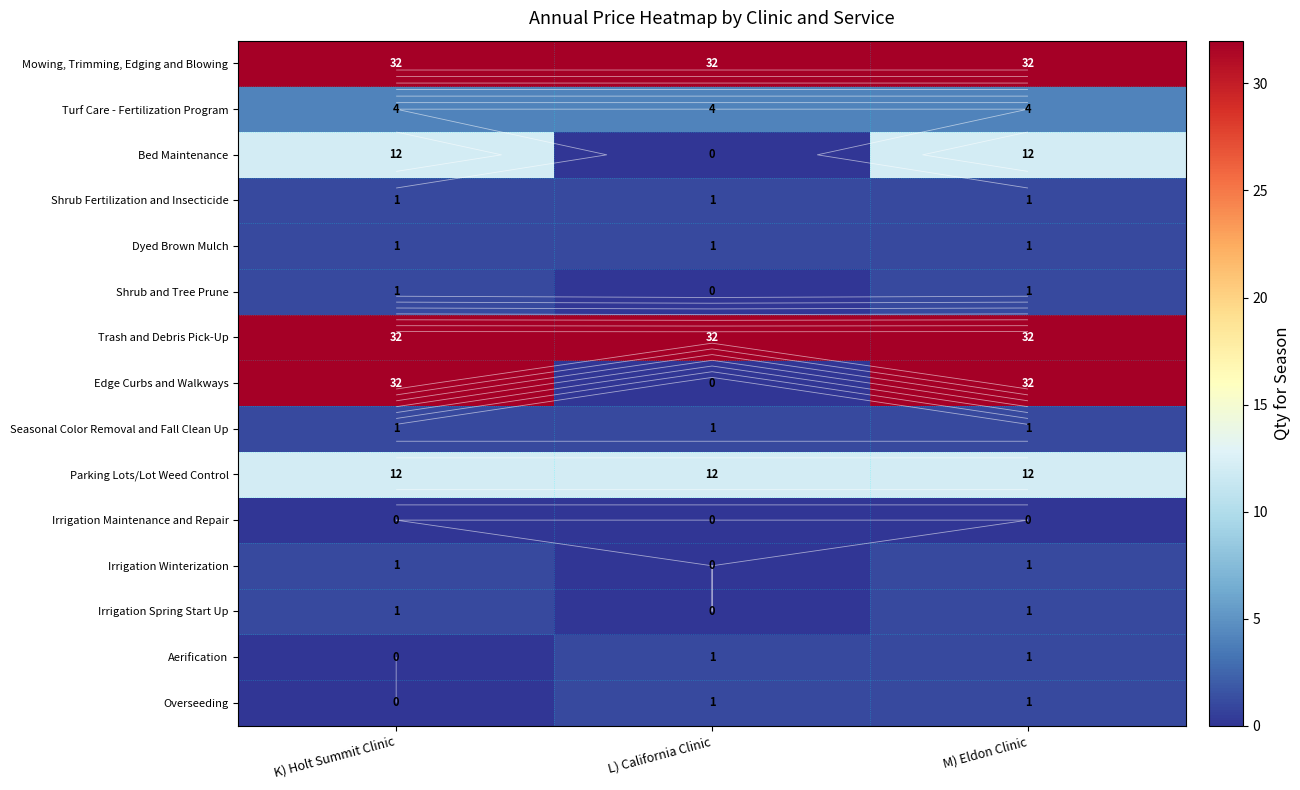

List the labels in order of Edge Curbs and Walkways value, largest first.

K) Holt Summit Clinic, M) Eldon Clinic, L) California Clinic